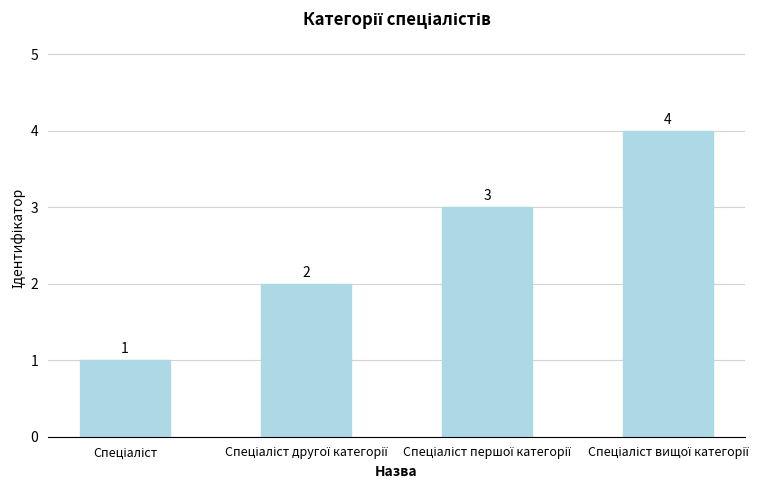

What is the maximum value shown in the chart?

4